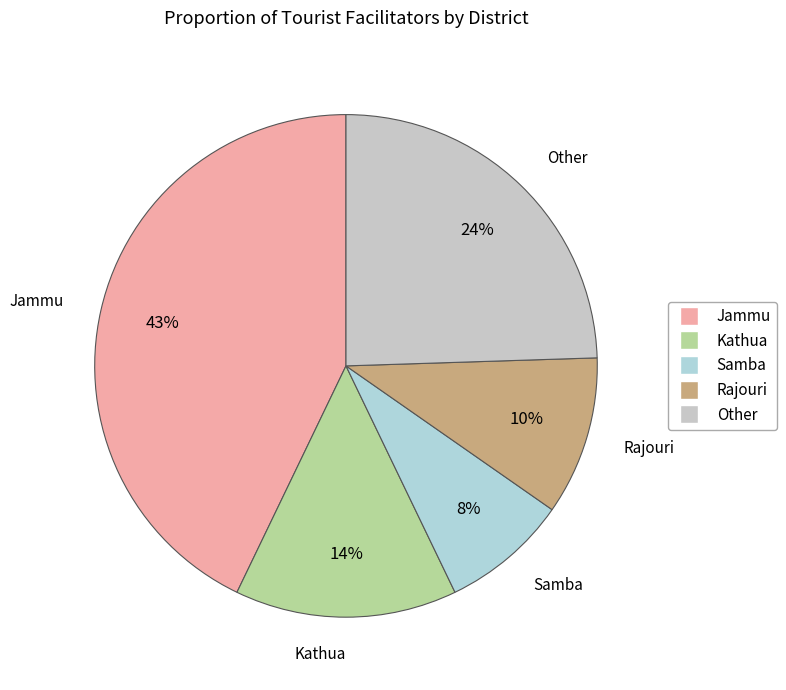

Rank the categories by value from highest to lowest.

Jammu, Other, Kathua, Rajouri, Samba